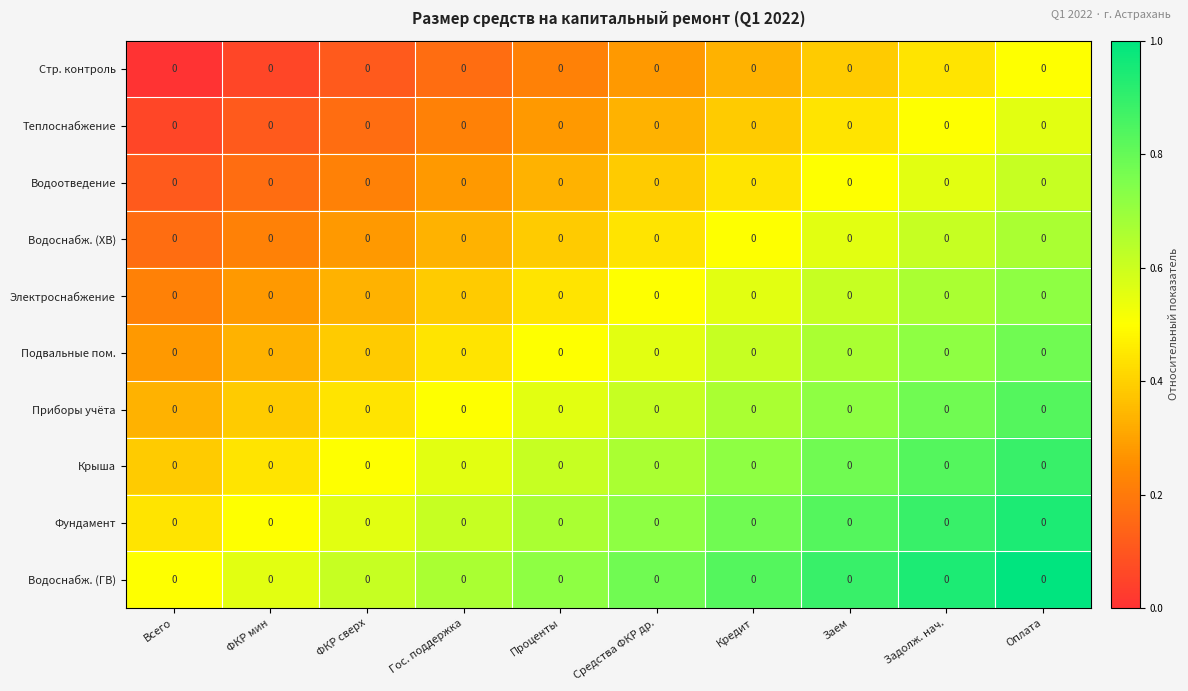

At how many categories does at least one series exceed 0?

10